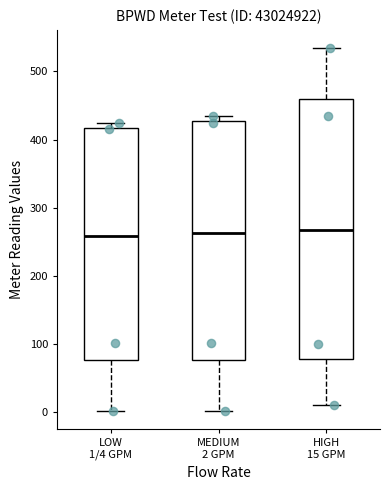

Reading left to right, transcribe this box plot: for each box, give where its median line is, the range the box spans, and where its two whiskers end, as read against the y-axis. The values are not printed on the chart, so give them approximately, as read against the axis.

LOW 1/4 GPM: median 260, box 80 to 420, whiskers 0 to 420 (just above the box's upper edge)
MEDIUM 2 GPM: median 260, box 80 to 430, whiskers 0 to 440
HIGH 15 GPM: median 270, box 80 to 460, whiskers 10 to 530